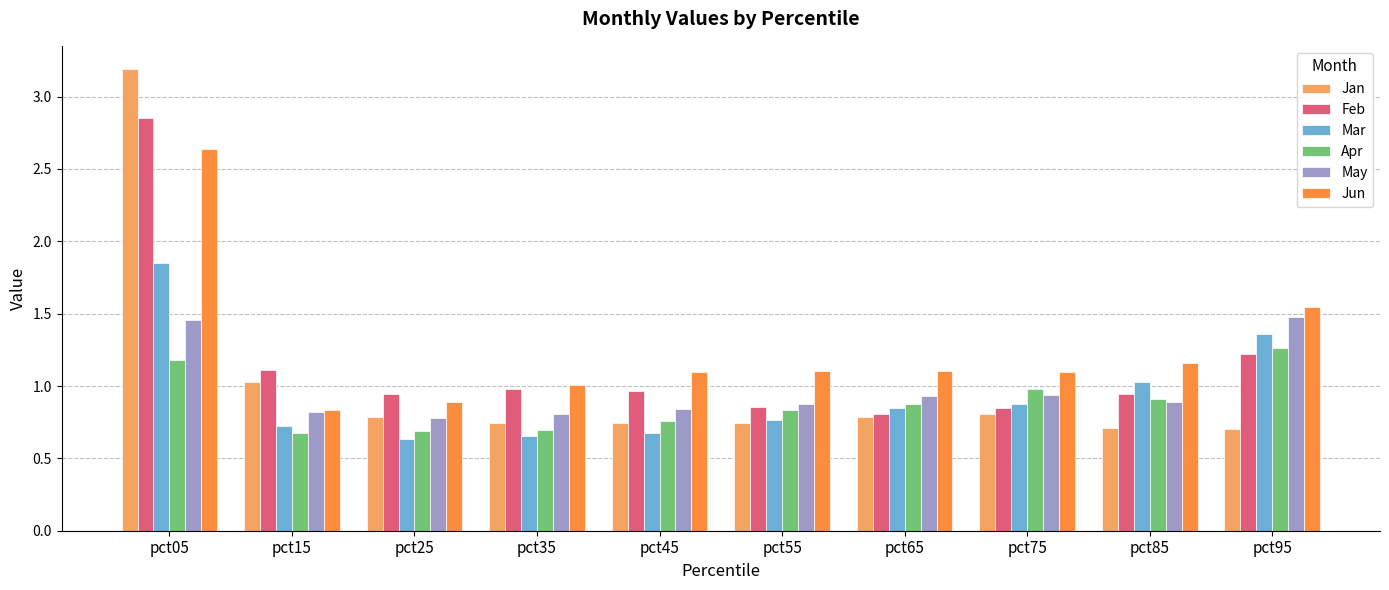

List the series in order of their peak value, highest first.

Jan, Feb, Jun, Mar, May, Apr